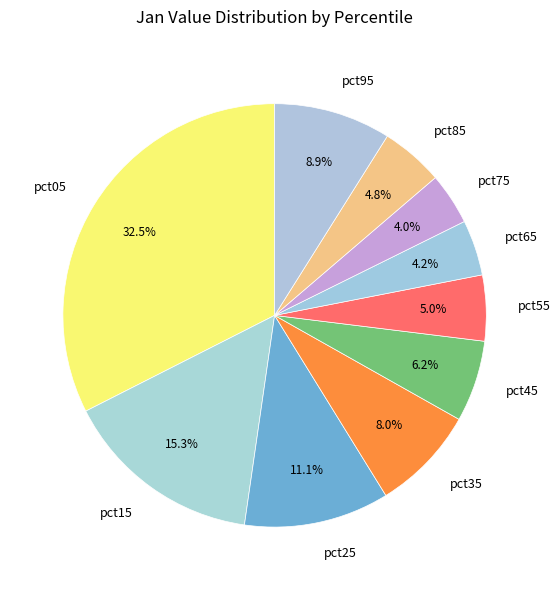

What percentage is the pct25 slice, to the nearest percent?

11%